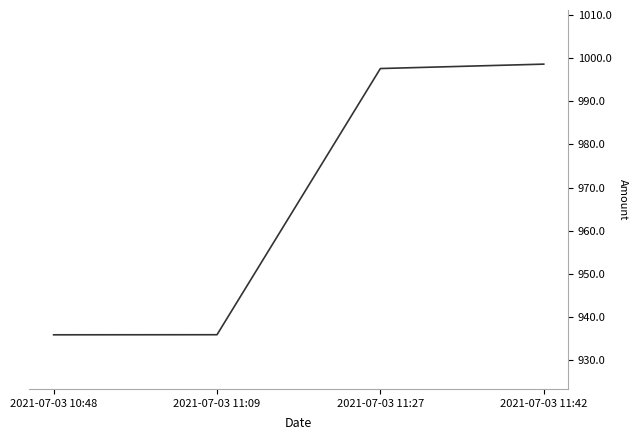

True or false: there are more than 0 points higher than both neighbors.

False